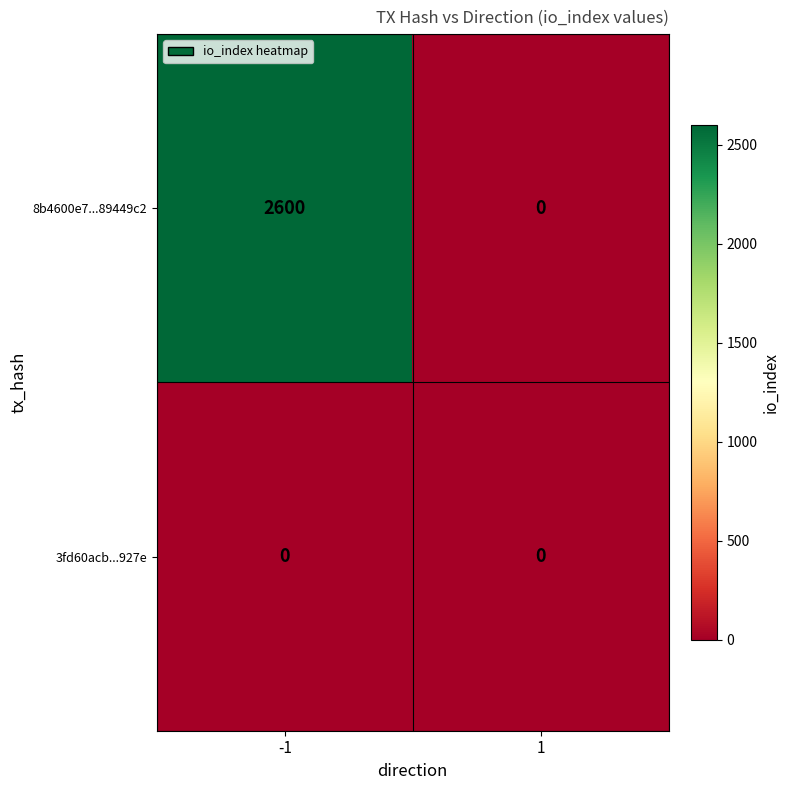

At which category is the sum across all series the highest?

-1